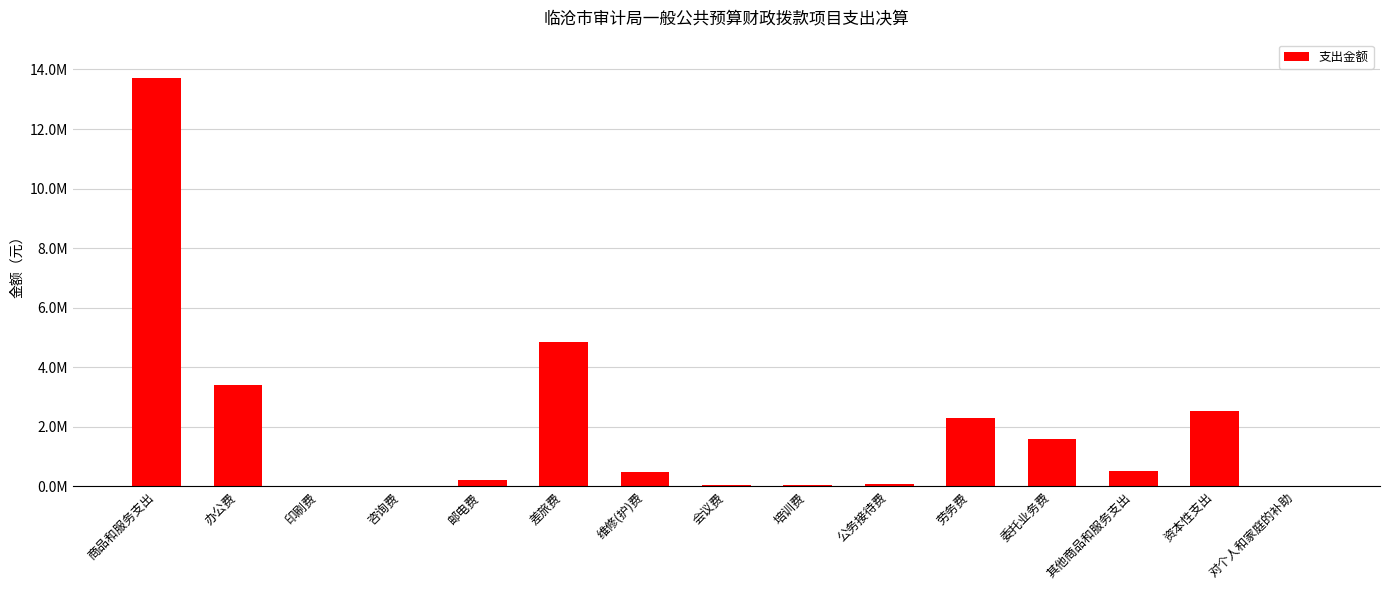

What value does the data have at 资本性支出?

2527055.0